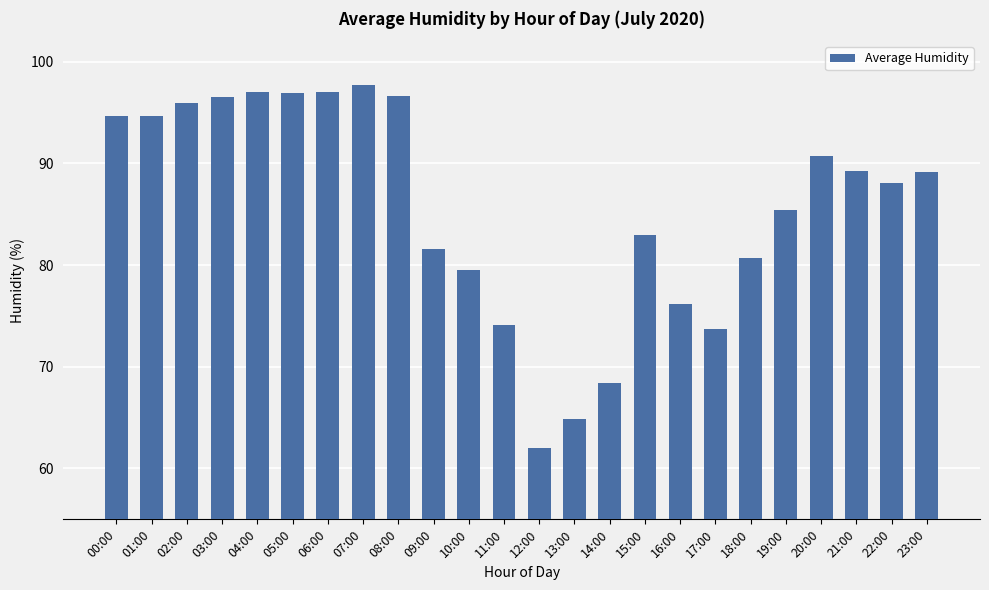

True or false: the data shows 95.9 at 02:00.

True